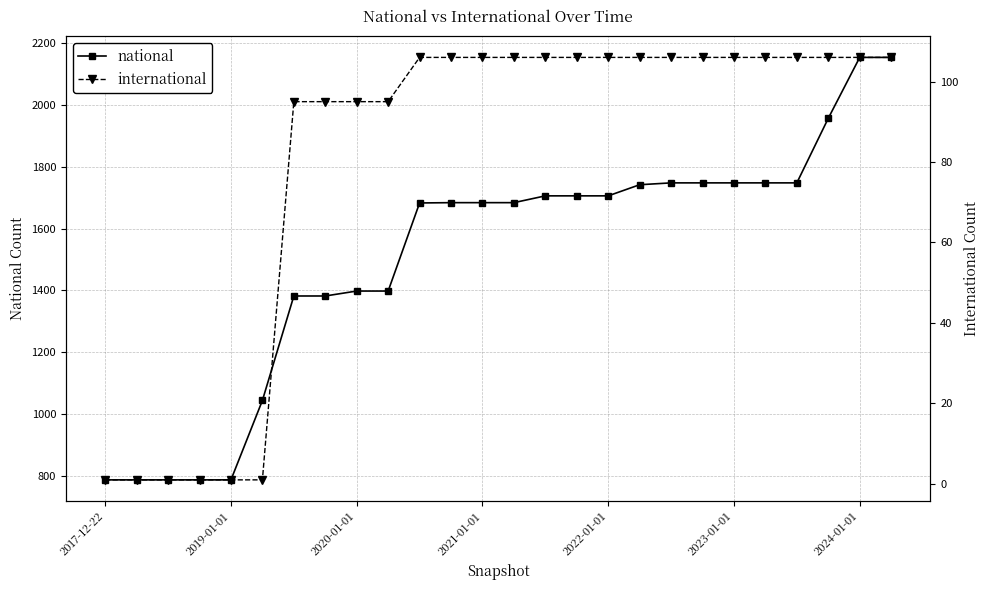

List the series in order of their peak value, highest first.

national, international